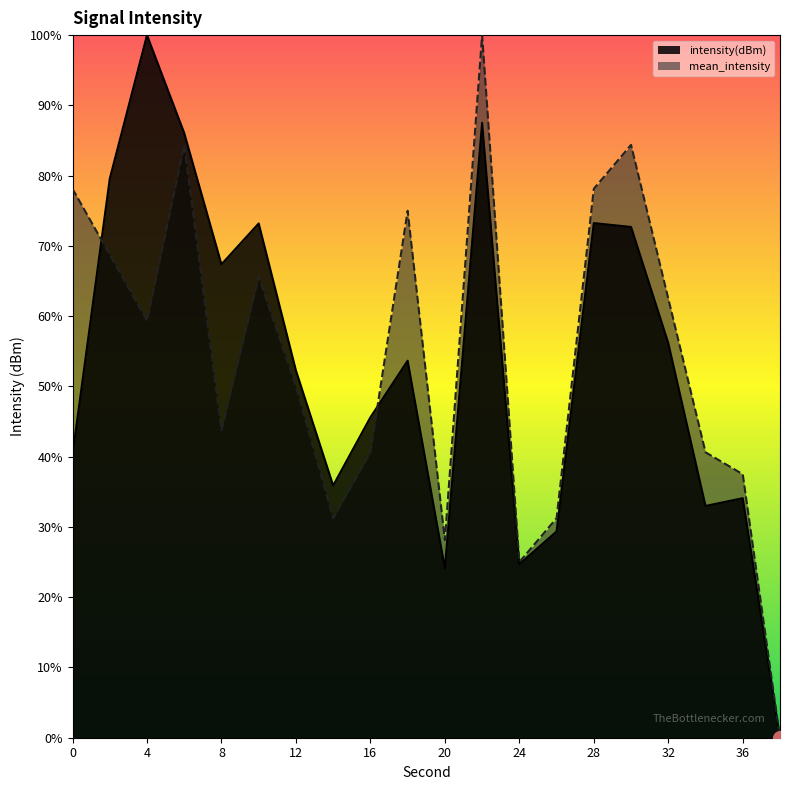

What are all the series names shown in the legend?

intensity(dBm), mean_intensity